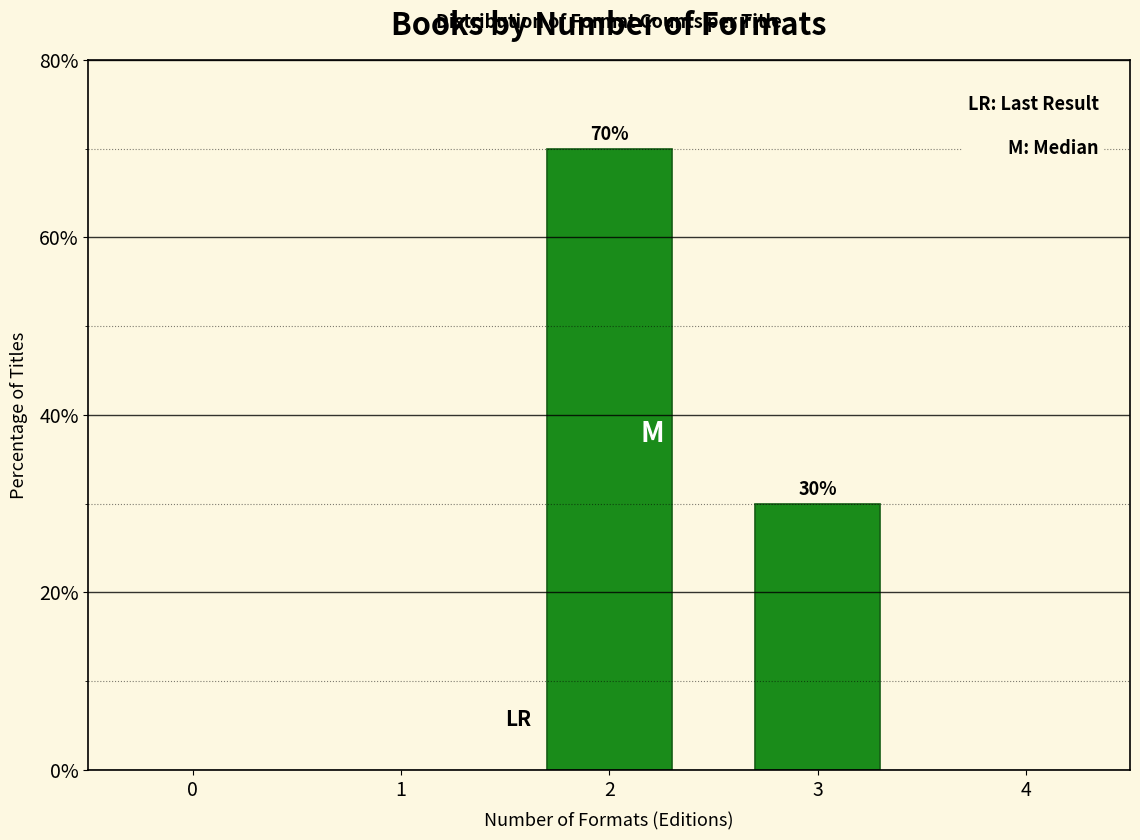

Reading left to right, what are all the values shown in this chart?

2=70	3=30